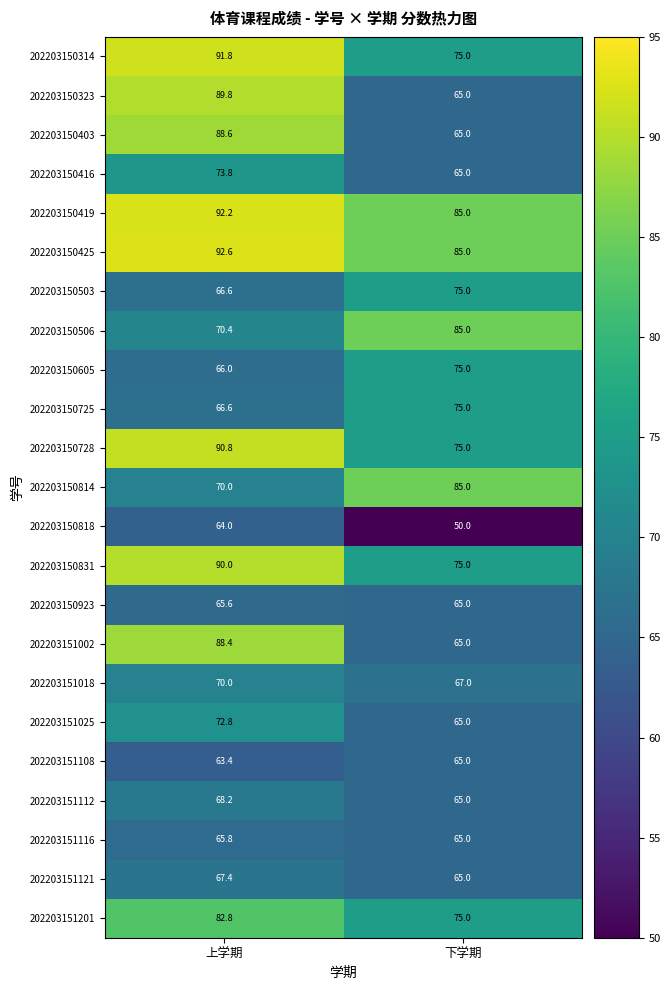

Which series has the widest spread of values?

202203150323